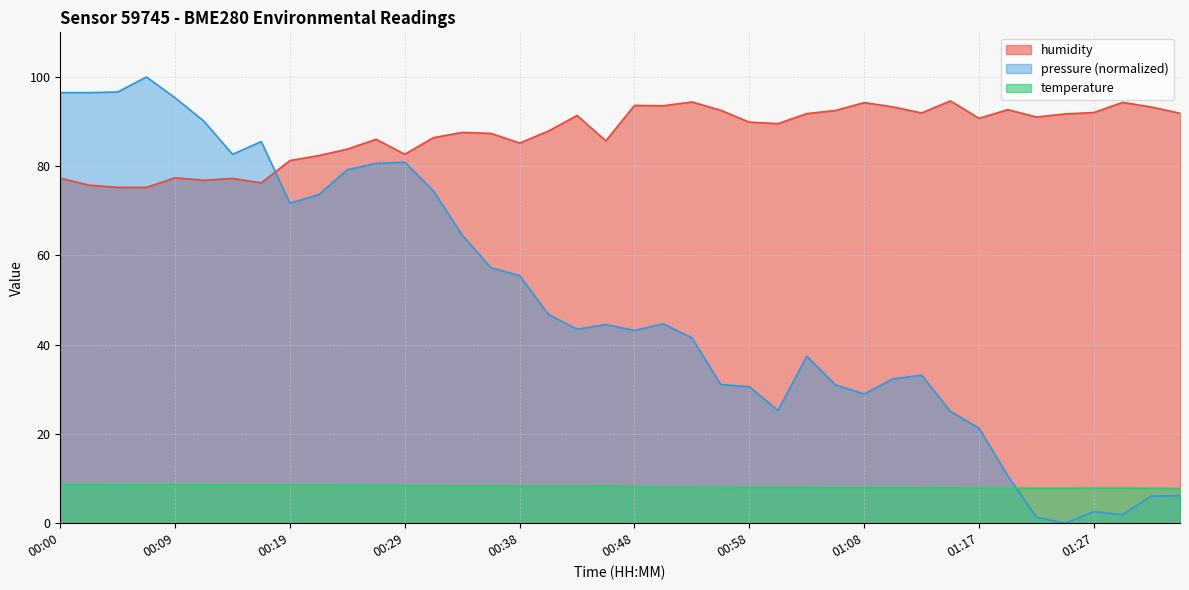

True or false: humidity and temperature intersect in this chart.

False